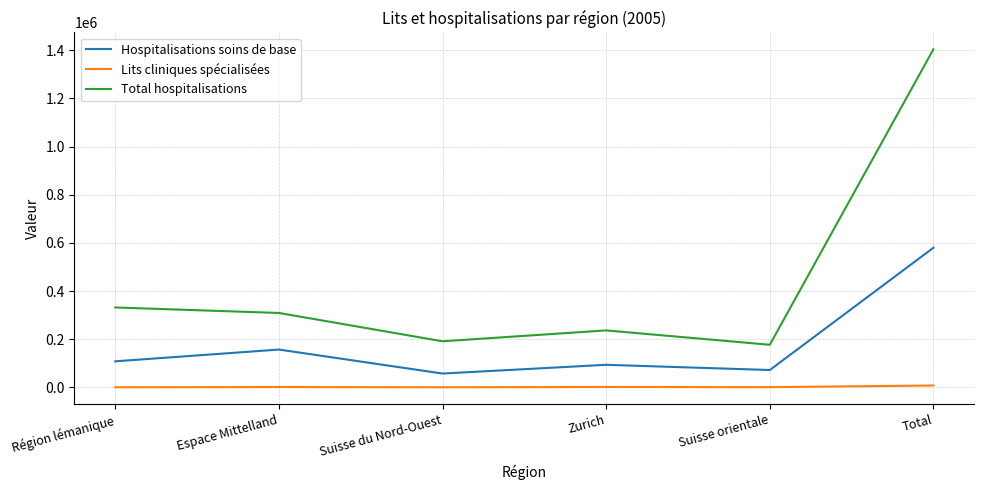

Where is Total hospitalisations nearest to the value 790440?

Région lémanique